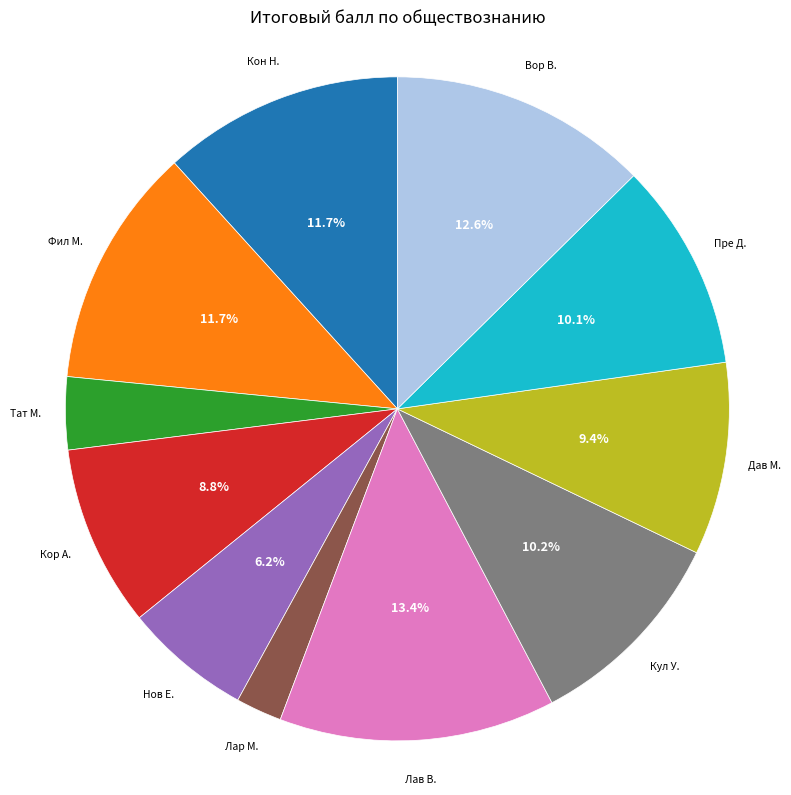

Does Кор А. account for over 50% of the chart?

No